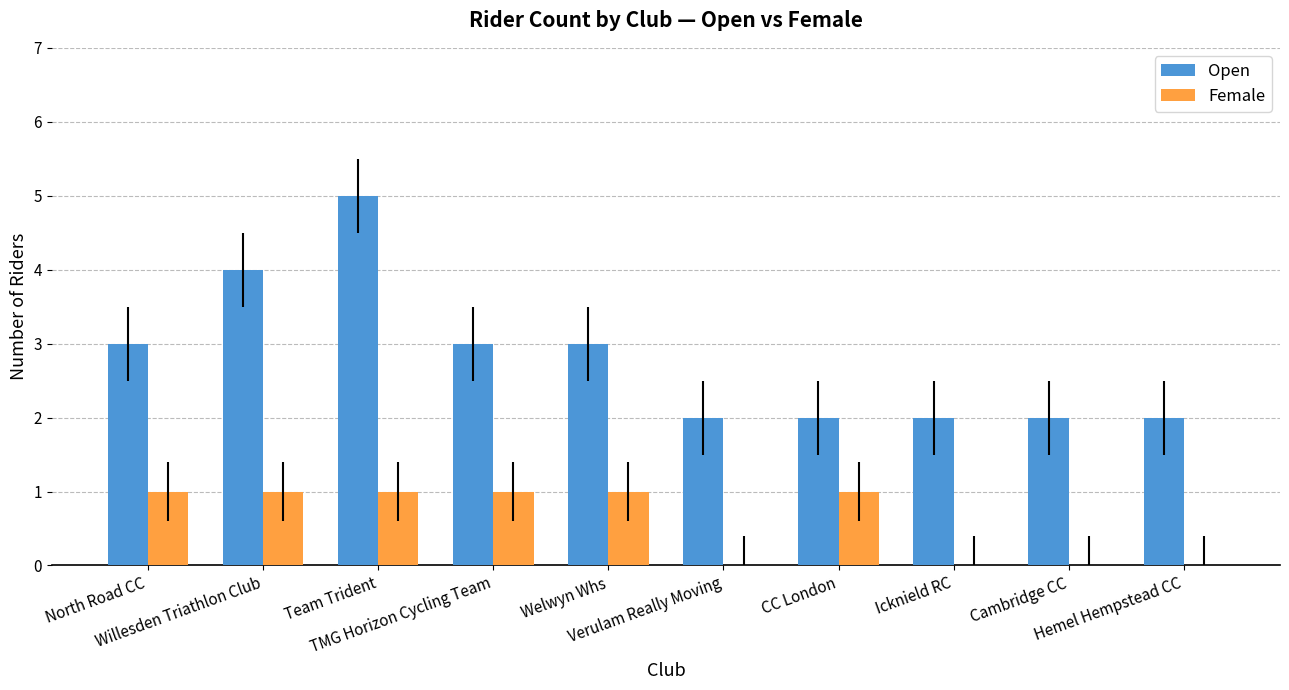

What is the sum of all Open values?

28